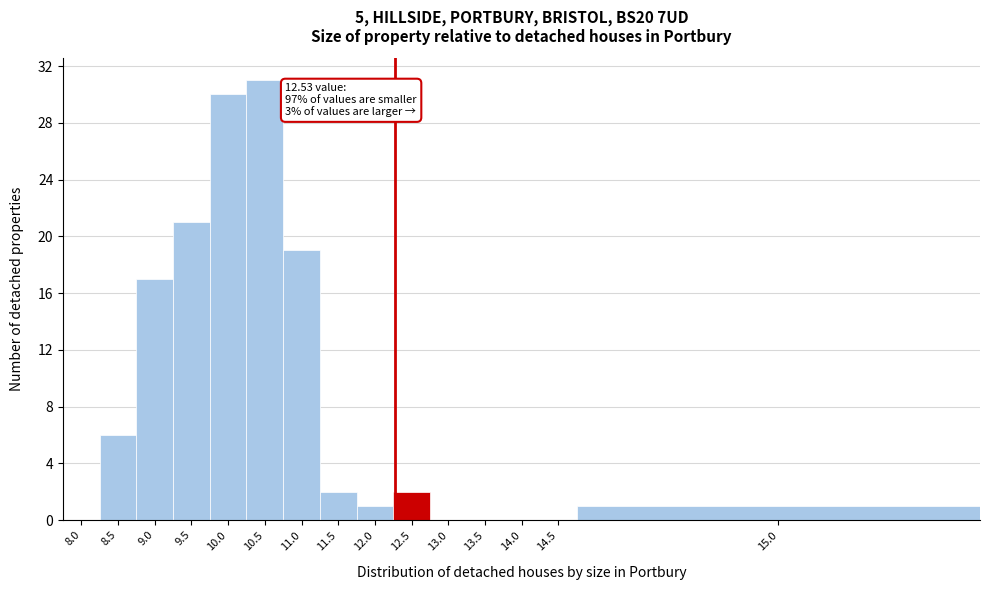

Reading left to right, list all the values displayed in this chart.

8.0=0	8.5=6	9.0=17	9.5=21	10.0=30	10.5=31	11.0=19	11.5=2	12.0=1	12.5=2	13.0=0	13.5=0	14.0=0	14.5=0	15.0=1